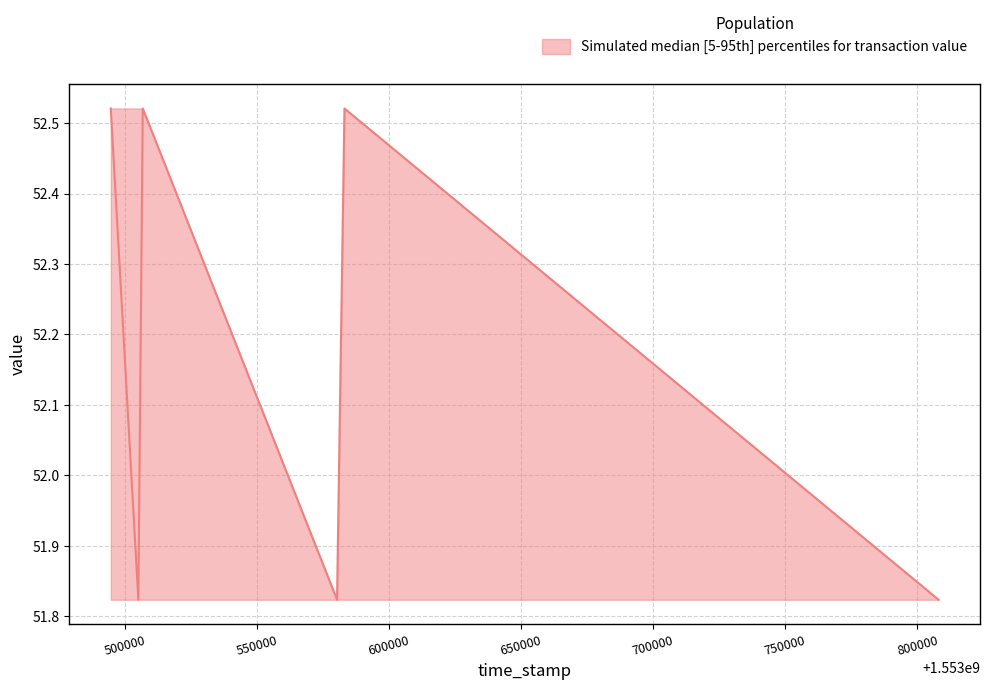

What is the sum of the lower values at 1553506839 and 1553583175?

103.6